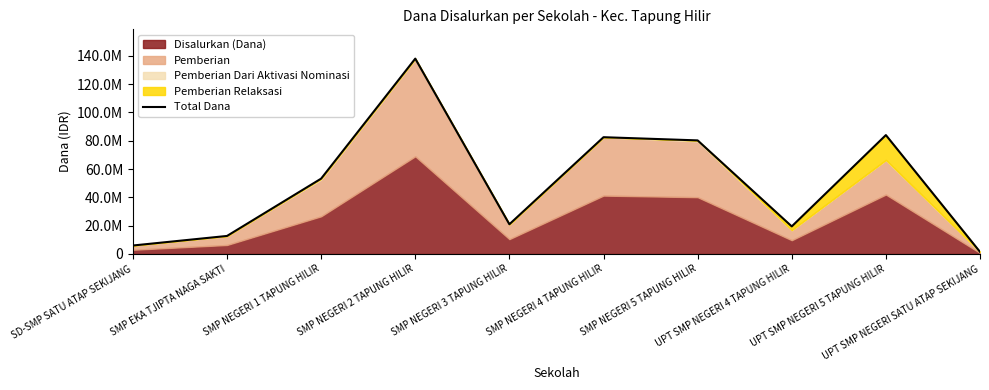

Read the value at UPT SMP NEGERI 4 TAPUNG HILIR.

19500000